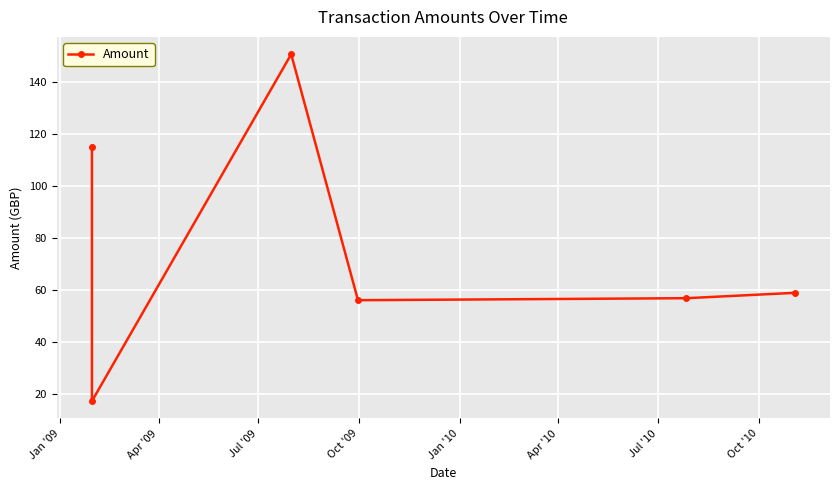

Reading left to right, list all the values displayed in this chart.

115.2	17.3	150.7	56.1	56.9	58.9